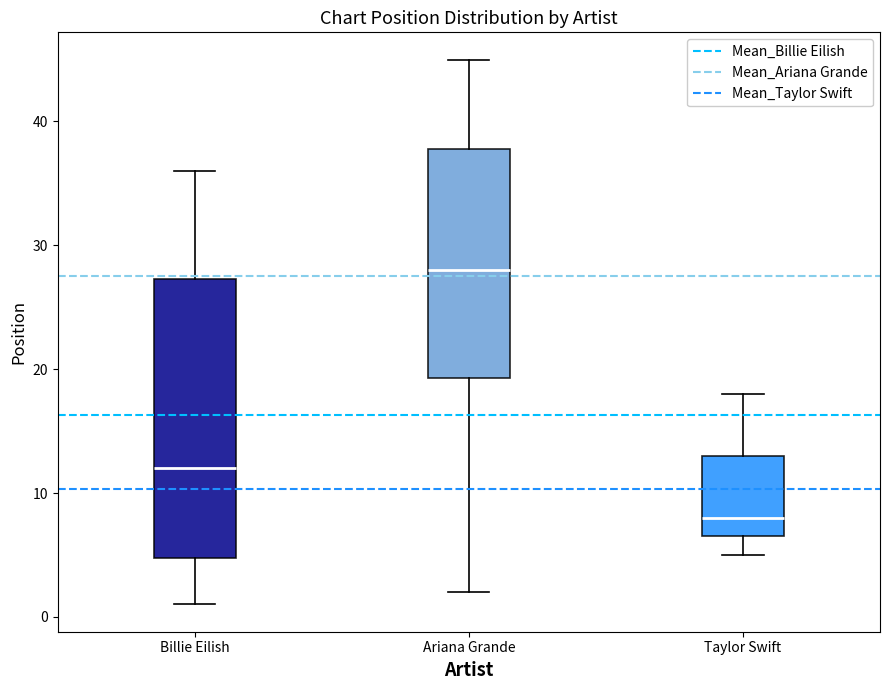

Reading left to right, transcribe this box plot: for each box, give where its median line is, the range the box spans, and where its two whiskers end, as read against the y-axis. The values are not printed on the chart, so give them approximately, as read against the axis.

Billie Eilish: median 12, box 5 to 27, whiskers 1 to 36
Ariana Grande: median 28, box 19 to 38, whiskers 2 to 45
Taylor Swift: median 8, box 7 to 13, whiskers 5 to 18